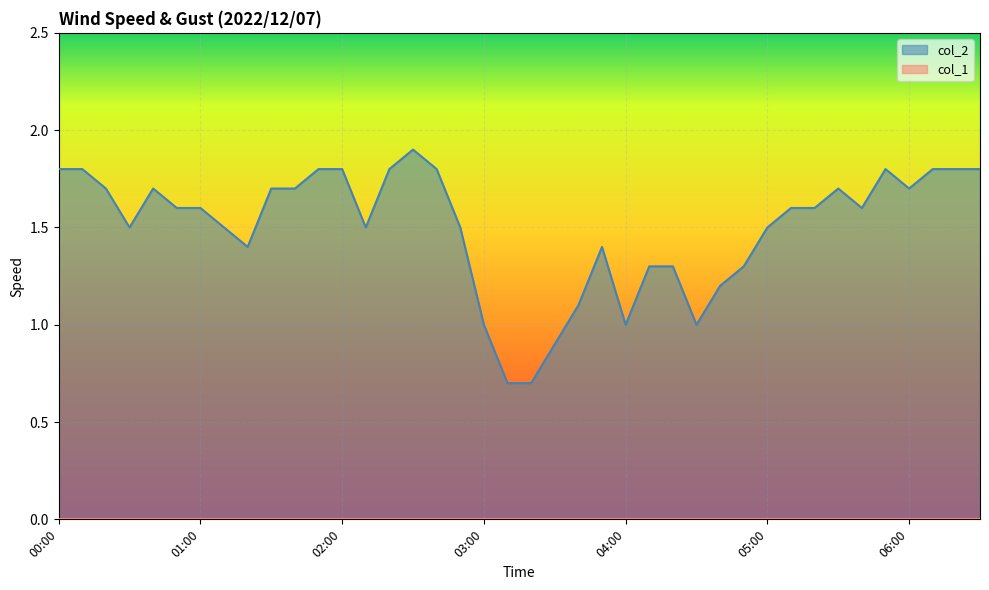

True or false: the data shows 0.3 at 03:10.

False